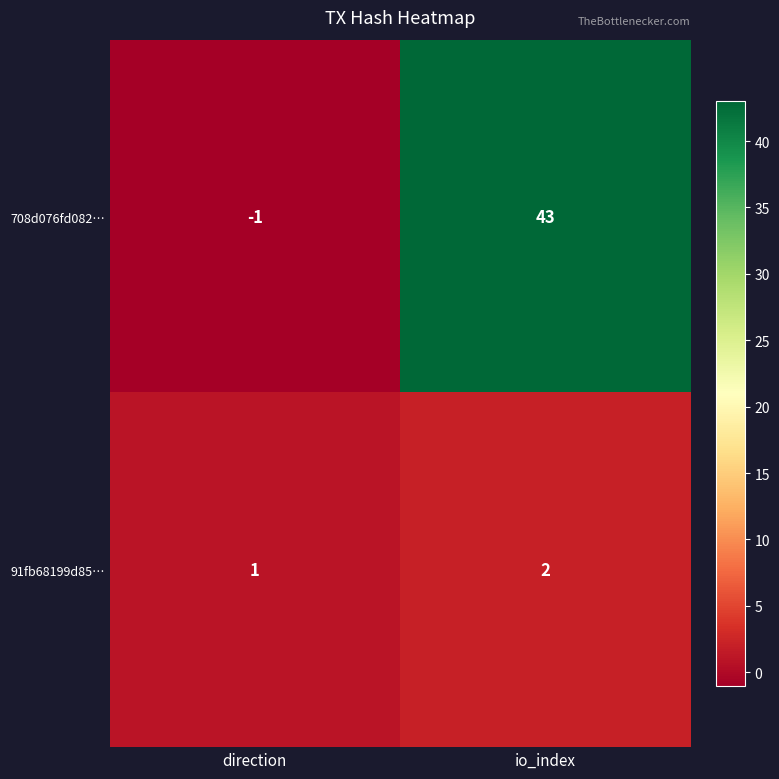

Is it true that 708d076fd082… equals 43 at io_index?

True